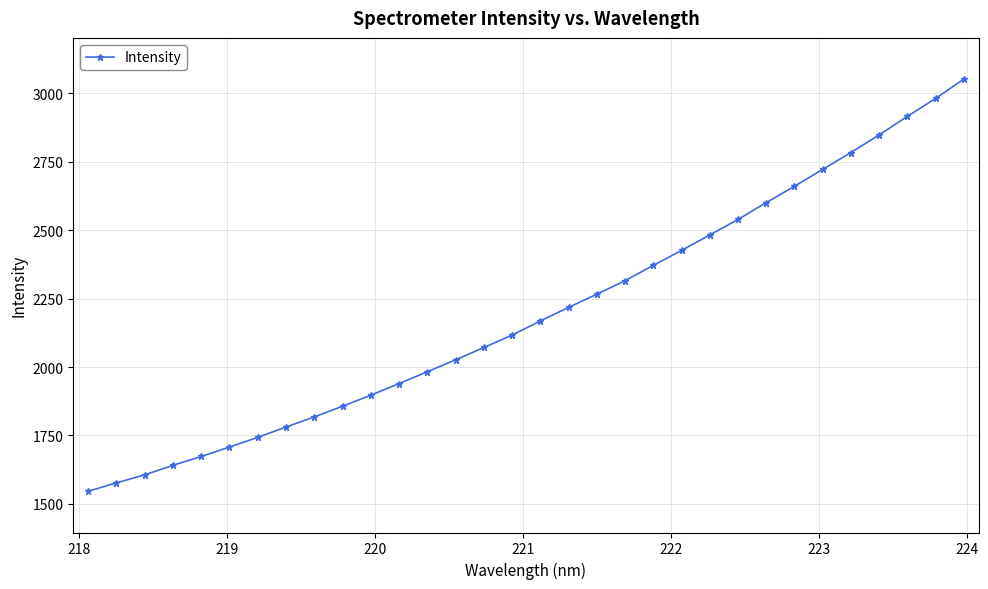

What is the value of the 22nd point from the left?

2425.7